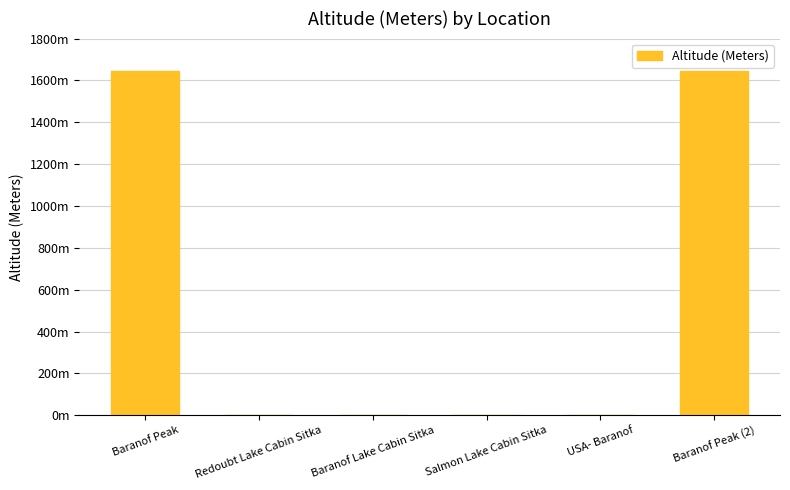

What position from the left is Baranof Peak?

1